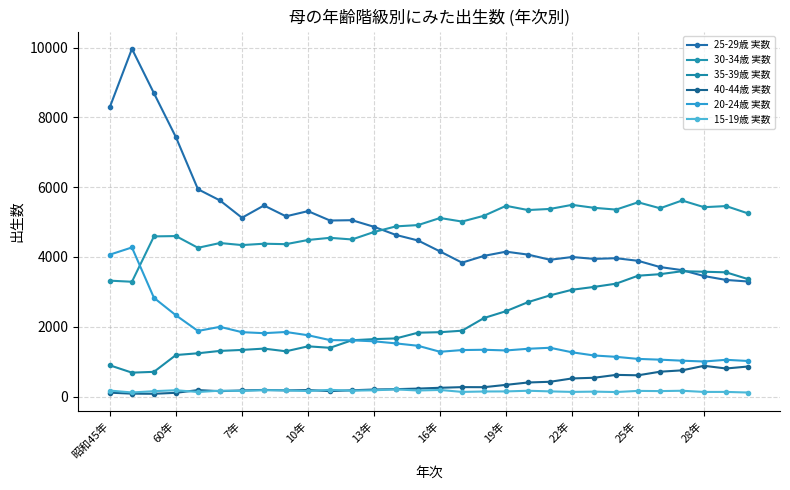

Which series has the largest range (max minus min)?

25-29歳 実数